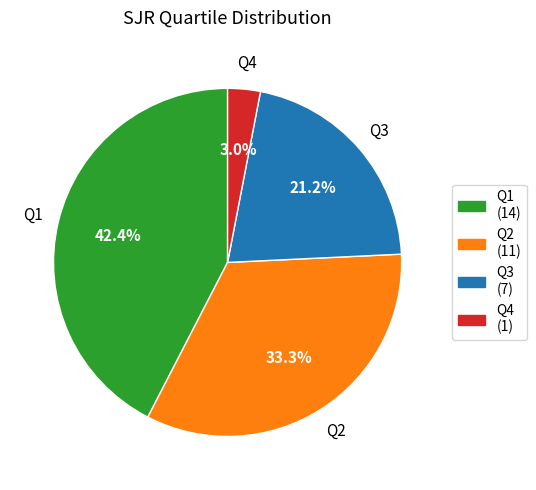

Does Q3 account for over 50% of the chart?

No